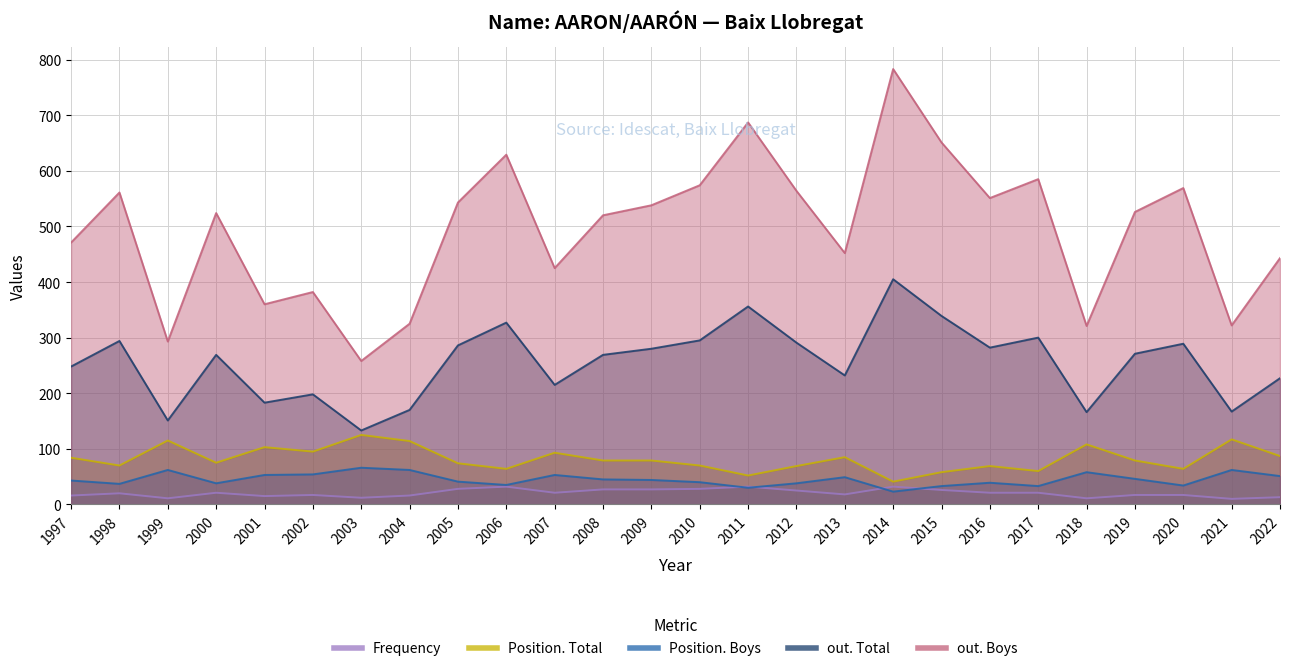

Rank the series at 2008 from lowest to highest value.

Frequency, Position. Boys, Position. Total, out. Total, out. Boys